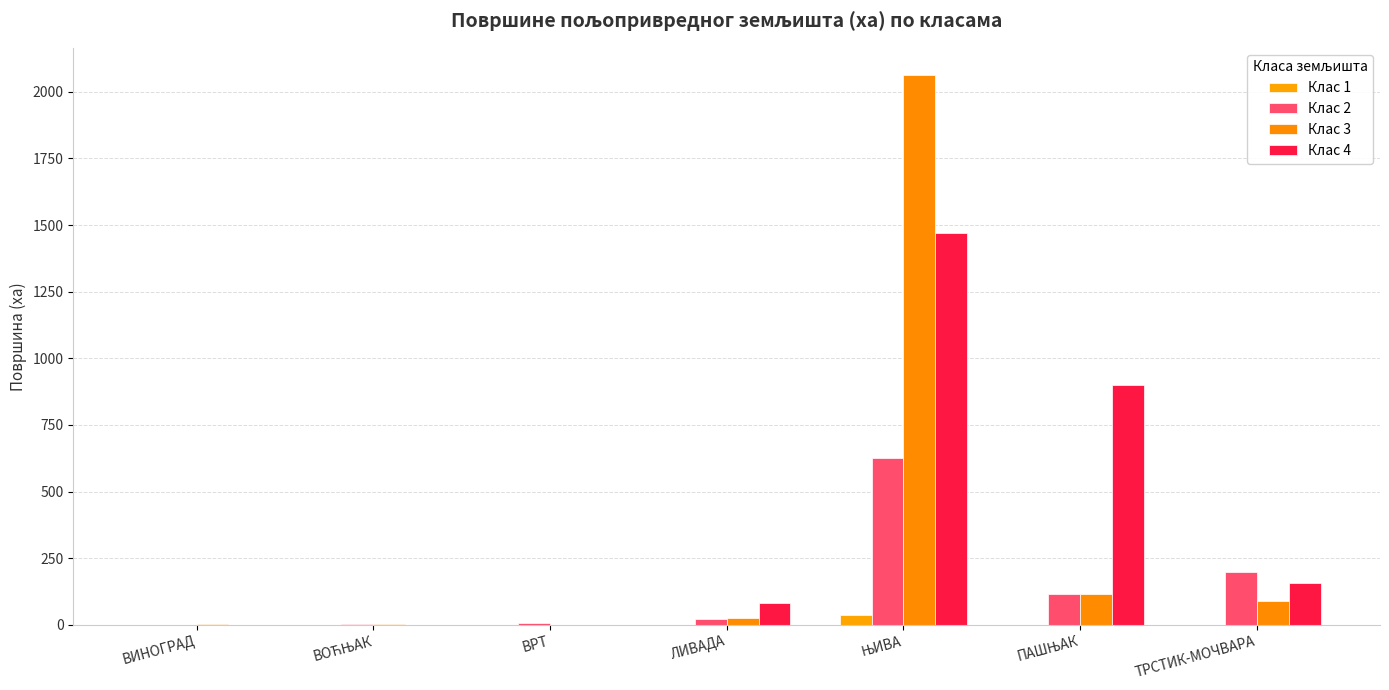

What is the greatest value displayed?

2062.2